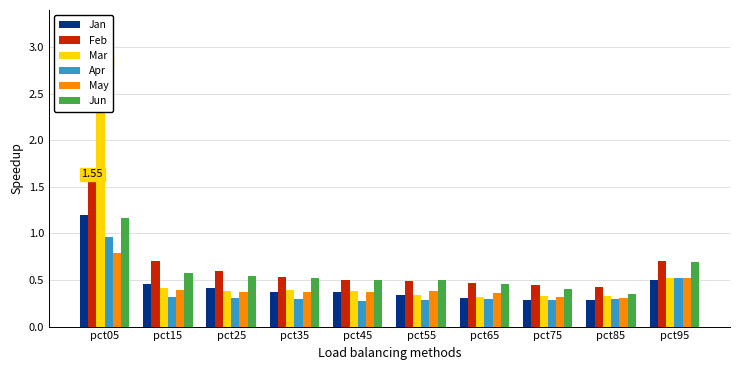

Reading left to right, what are all the values shown in this chart?

Jan: pct05=1.2	pct15=0.5	pct25=0.4	pct35=0.4	pct45=0.4	pct55=0.3	pct65=0.3	pct75=0.3	pct85=0.3	pct95=0.5
Feb: pct05=1.6	pct15=0.7	pct25=0.6	pct35=0.5	pct45=0.5	pct55=0.5	pct65=0.5	pct75=0.4	pct85=0.4	pct95=0.7
Mar: pct05=2.8	pct15=0.4	pct25=0.4	pct35=0.4	pct45=0.4	pct55=0.3	pct65=0.3	pct75=0.3	pct85=0.3	pct95=0.5
Apr: pct05=1.0	pct15=0.3	pct25=0.3	pct35=0.3	pct45=0.3	pct55=0.3	pct65=0.3	pct75=0.3	pct85=0.3	pct95=0.5
May: pct05=0.8	pct15=0.4	pct25=0.4	pct35=0.4	pct45=0.4	pct55=0.4	pct65=0.4	pct75=0.3	pct85=0.3	pct95=0.5
Jun: pct05=1.2	pct15=0.6	pct25=0.5	pct35=0.5	pct45=0.5	pct55=0.5	pct65=0.5	pct75=0.4	pct85=0.4	pct95=0.7